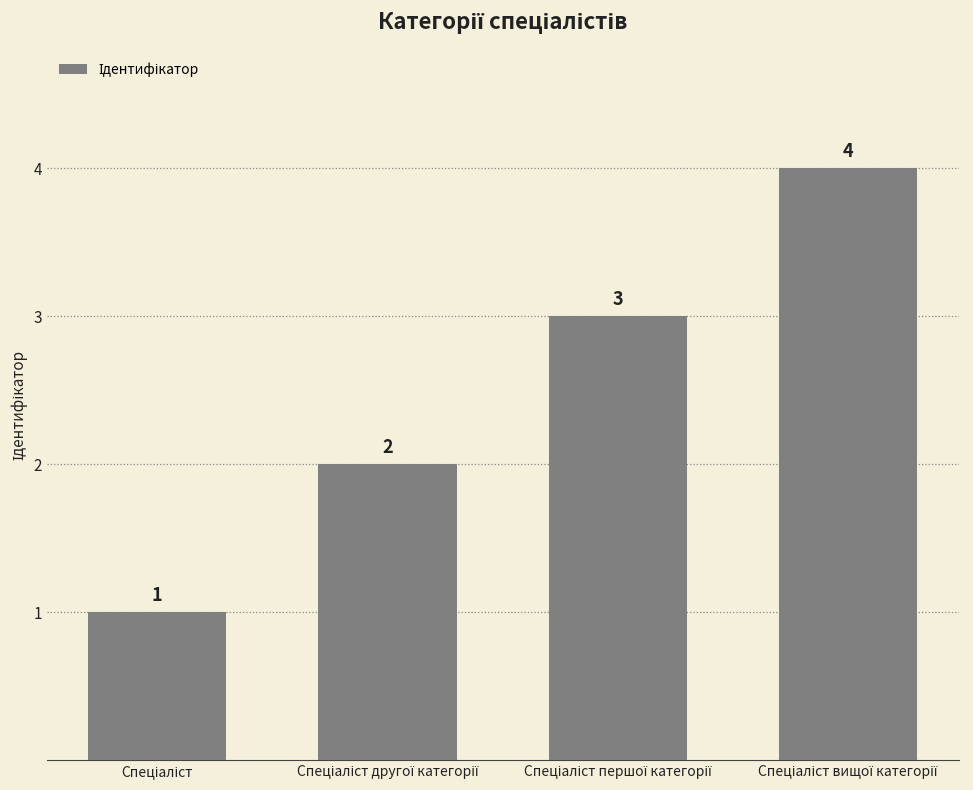

How many values are between 2 and 4?

3